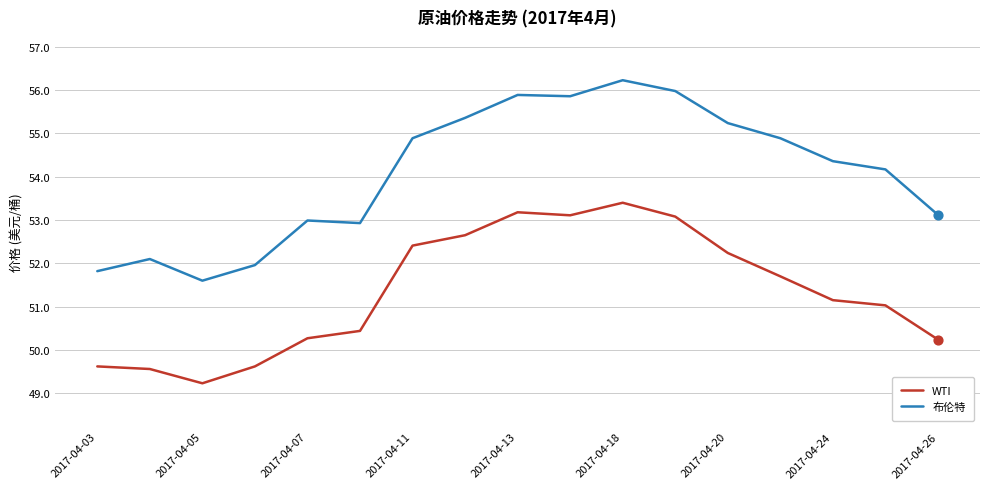

Which series has the largest total across all categories?

布伦特